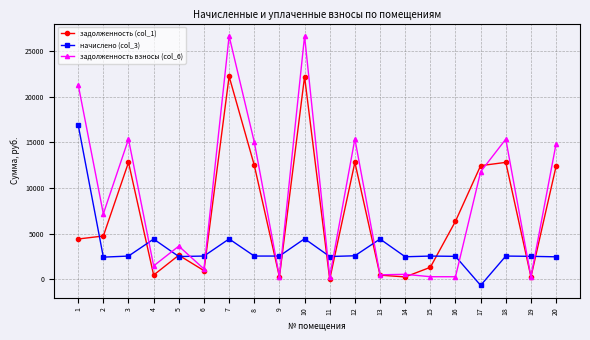

What is the sum of all задолженность (col_1) values?

142405.2